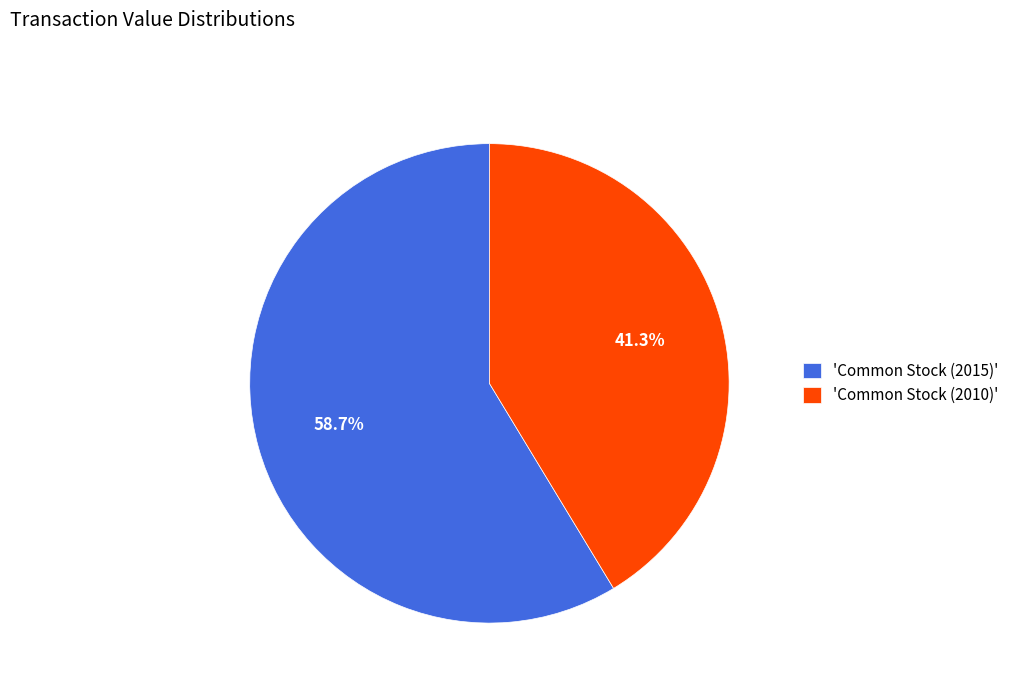

Rank the categories by value from highest to lowest.

'Common Stock (2015)', 'Common Stock (2010)'